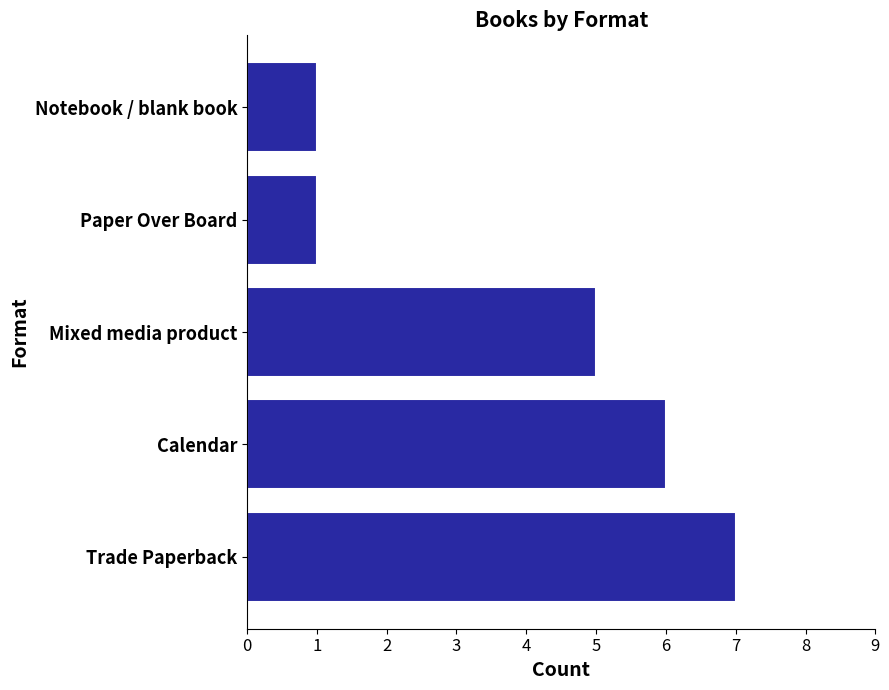

The value at Trade Paperback is 7. True or false?

True